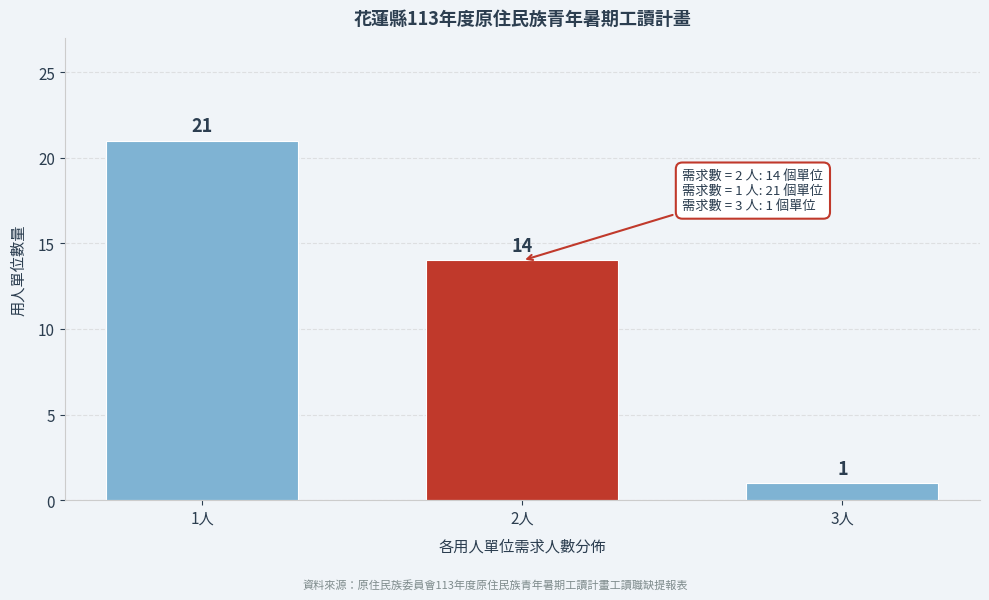

Reading left to right, extract all data points from this chart.

1人=21	2人=14	3人=1